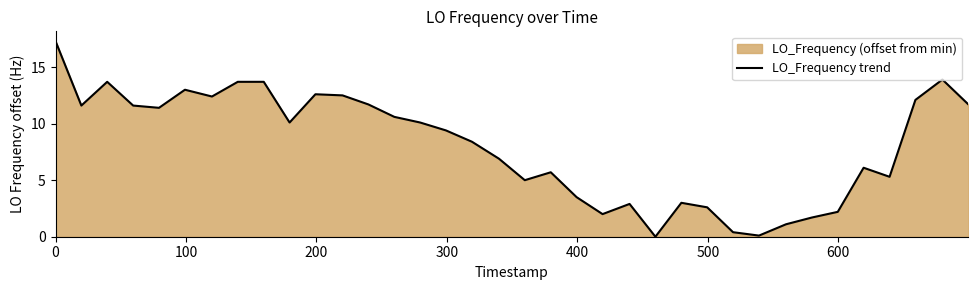

What is the difference between the maximum and minimum values?

17.3